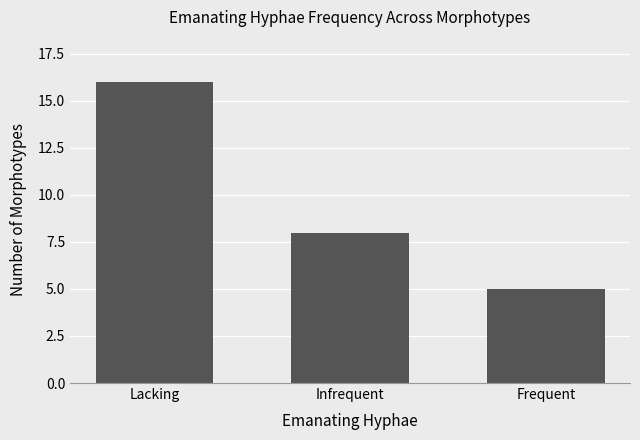

Reading left to right, transcribe all the data shown in this chart.

16	8	5